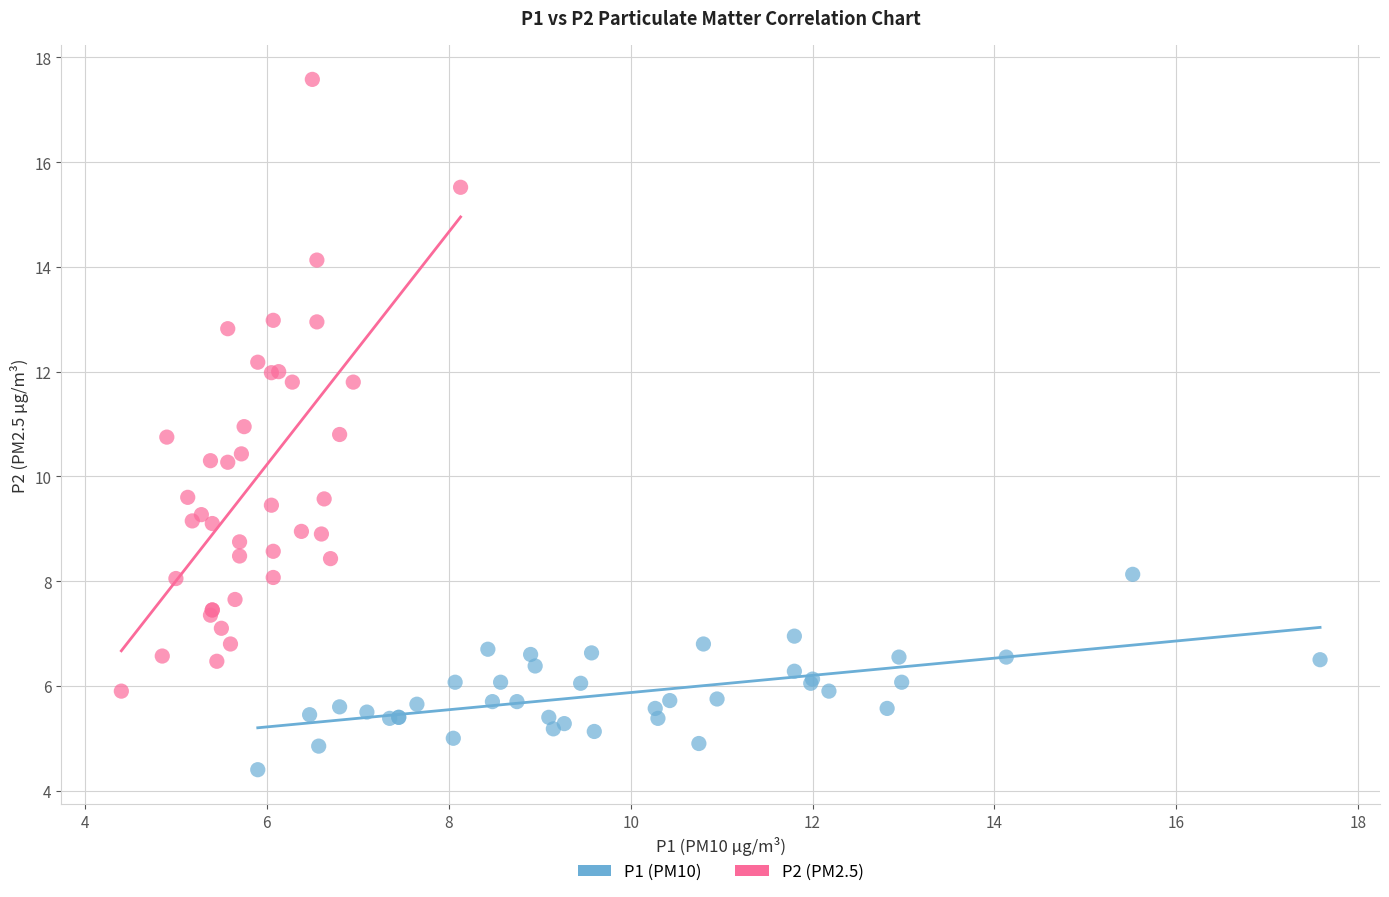

Which series reaches the maximum Y coordinate?

P2 (PM2.5)